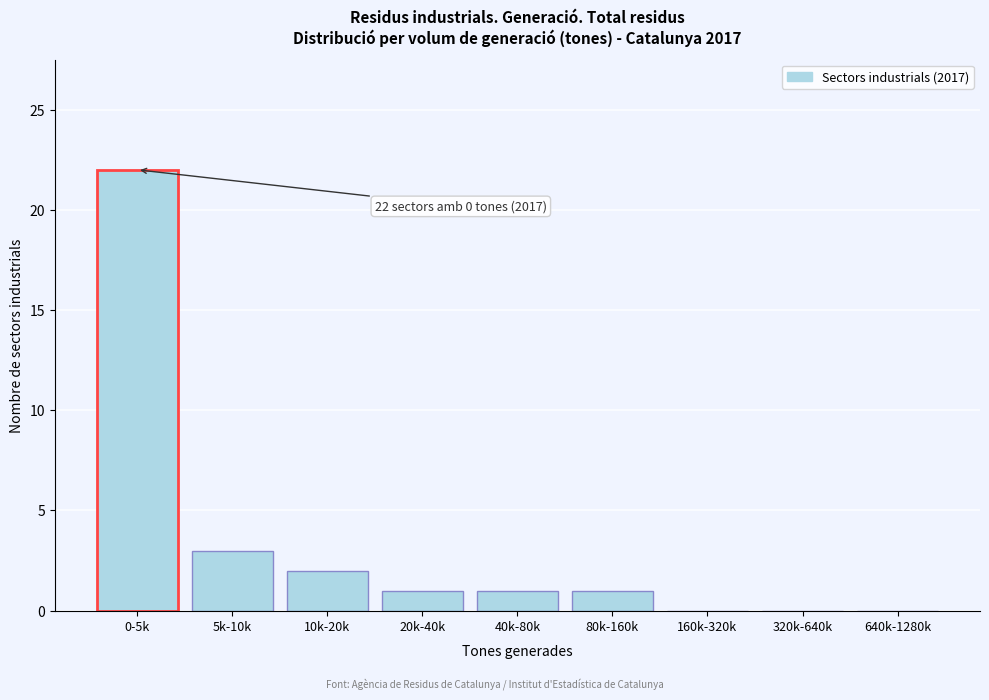

Reading right to left, list all the values displayed in this chart.

640k-1280k=0	320k-640k=0	160k-320k=0	80k-160k=1	40k-80k=1	20k-40k=1	10k-20k=2	5k-10k=3	0-5k=22